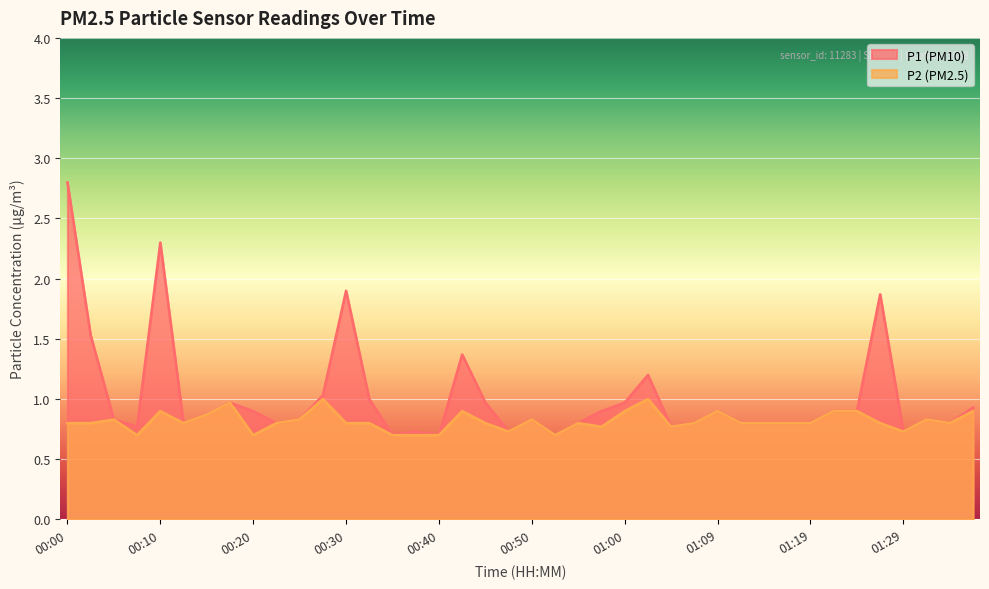

Reading left to right, transcribe all the data shown in this chart.

P1: 2.8	1.5	0.8	0.8	2.3	0.8	0.9	1.0	0.9	0.8	0.8	1.0	1.9	1.0	0.7	0.7	0.7	1.4	1.0	0.7	0.8	0.7	0.8	0.9	1.0	1.2	0.8	0.8	0.9	0.8	0.8	0.8	0.8	0.9	0.9	1.9	0.7	0.8	0.8	0.9
P2: 0.8	0.8	0.8	0.7	0.9	0.8	0.9	1.0	0.7	0.8	0.8	1.0	0.8	0.8	0.7	0.7	0.7	0.9	0.8	0.7	0.8	0.7	0.8	0.8	0.9	1.0	0.8	0.8	0.9	0.8	0.8	0.8	0.8	0.9	0.9	0.8	0.7	0.8	0.8	0.9